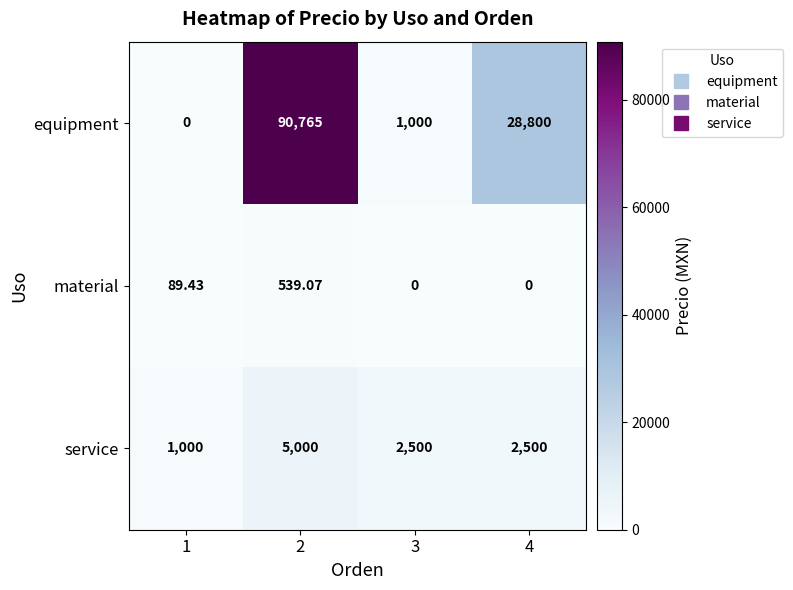

Rank the series by their maximum value, from highest to lowest.

equipment, service, material